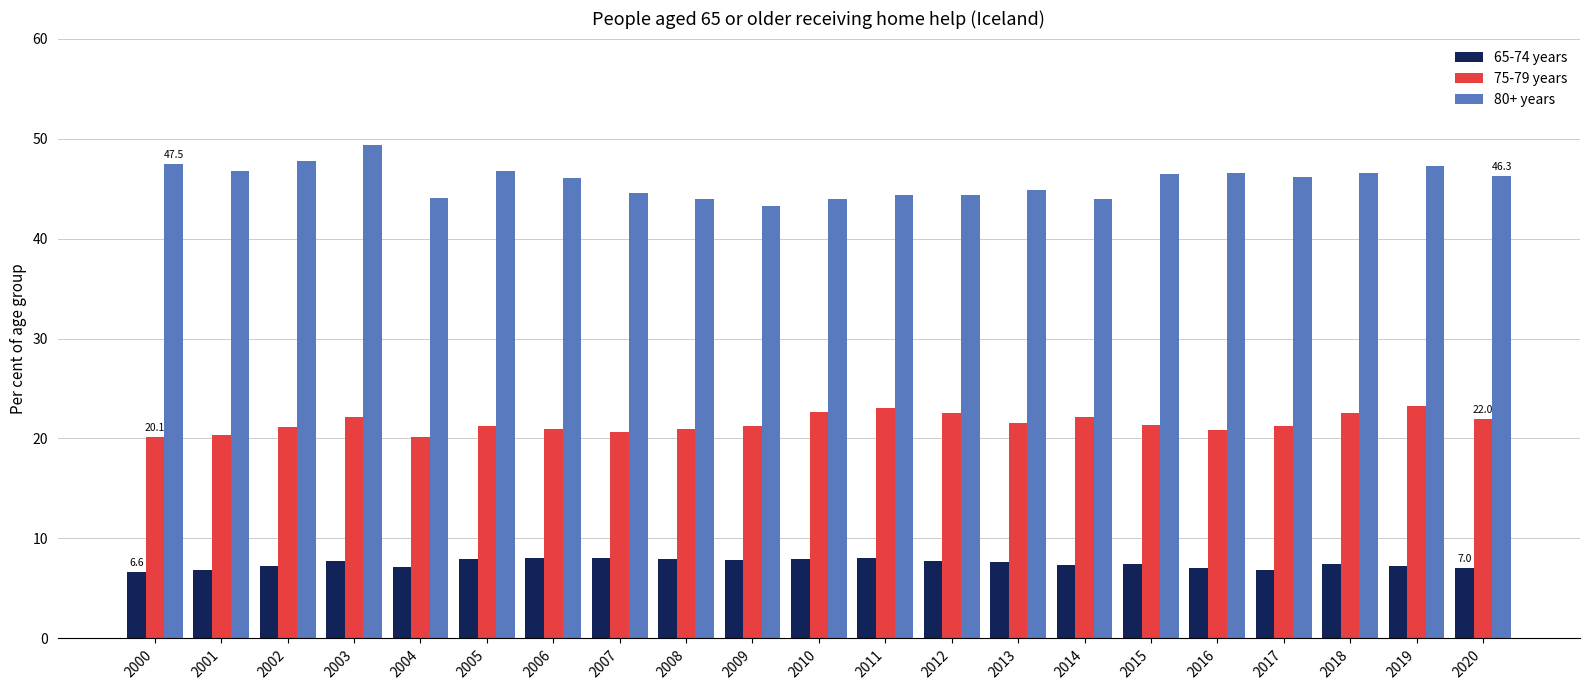

Is the value of 65-74 years at 2003 greater than the value of 80+ years at 2003?

No